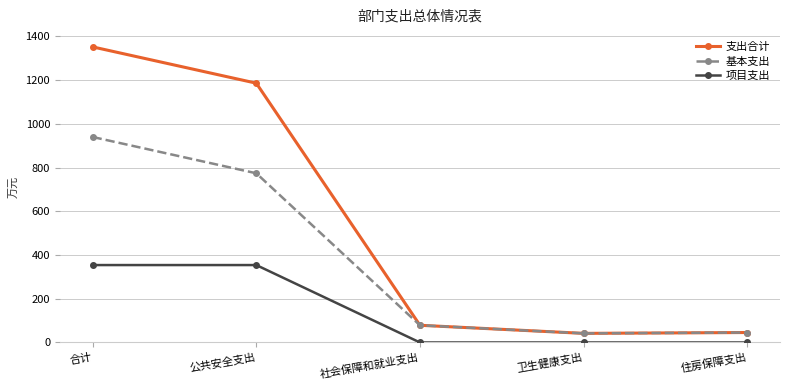

True or false: 项目支出 and 基本支出 cross at least once.

False